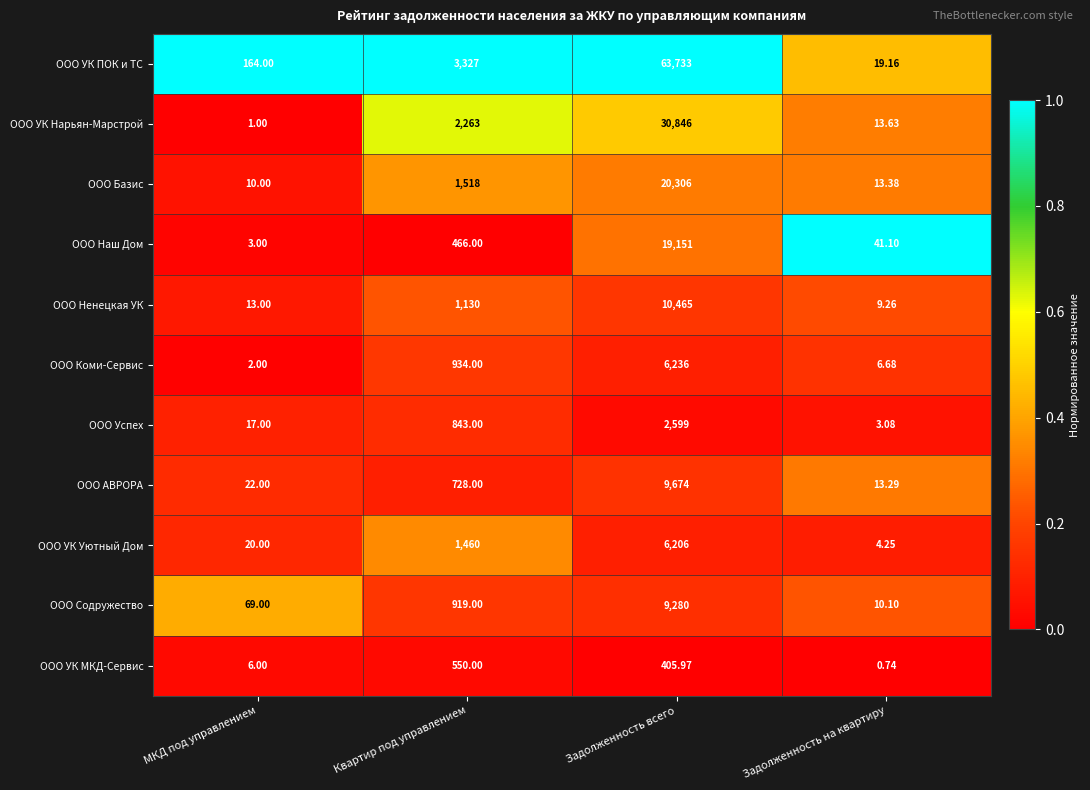

Rank the series by their maximum value, from lowest to highest.

ООО УК МКД-Сервис, ООО Успех, ООО УК Уютный Дом, ООО Коми-Сервис, ООО Содружество, ООО АВРОРА, ООО Ненецкая УК, ООО Наш Дом, ООО Базис, ООО УК Нарьян-Марстрой, ООО УК ПОК и ТС